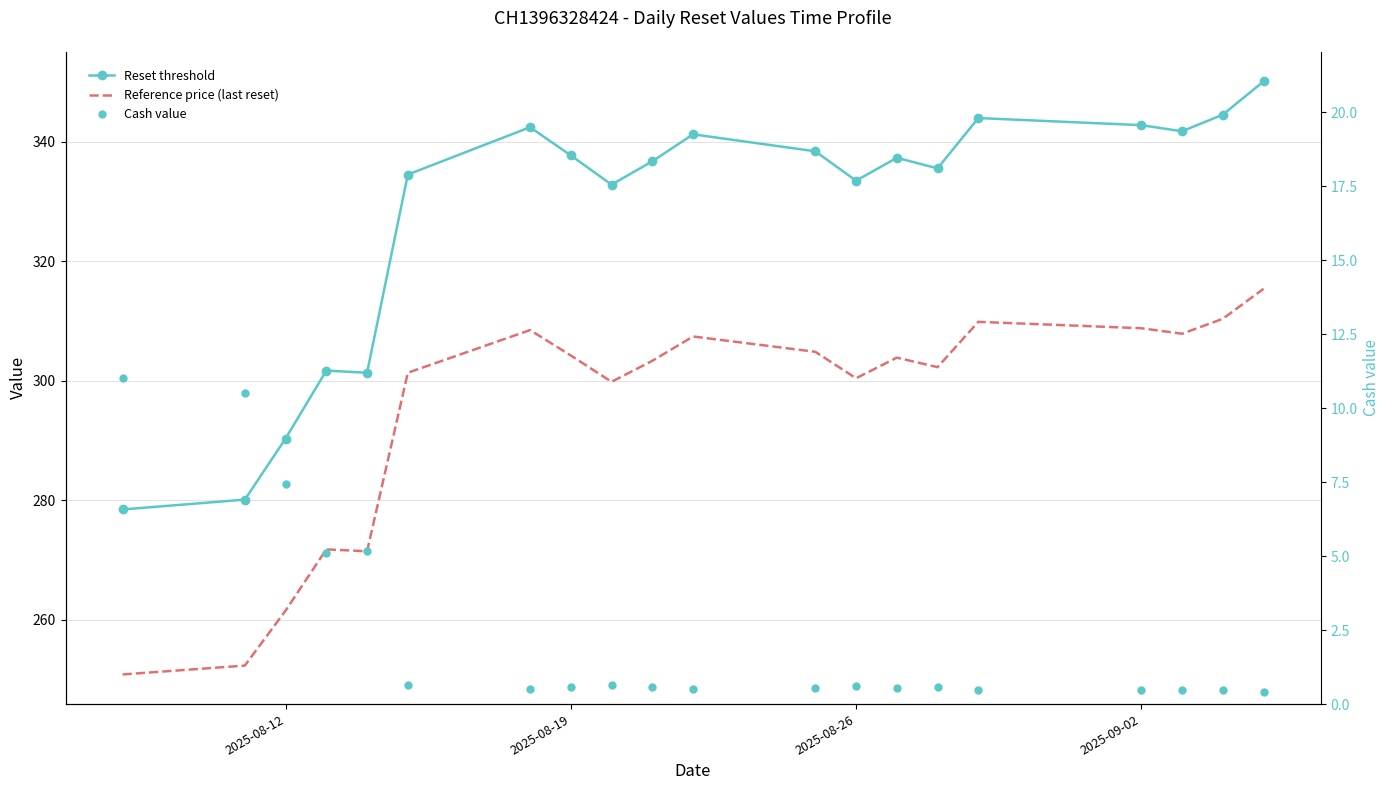

True or false: Cash value and Reference price (last reset) cross at least once.

False